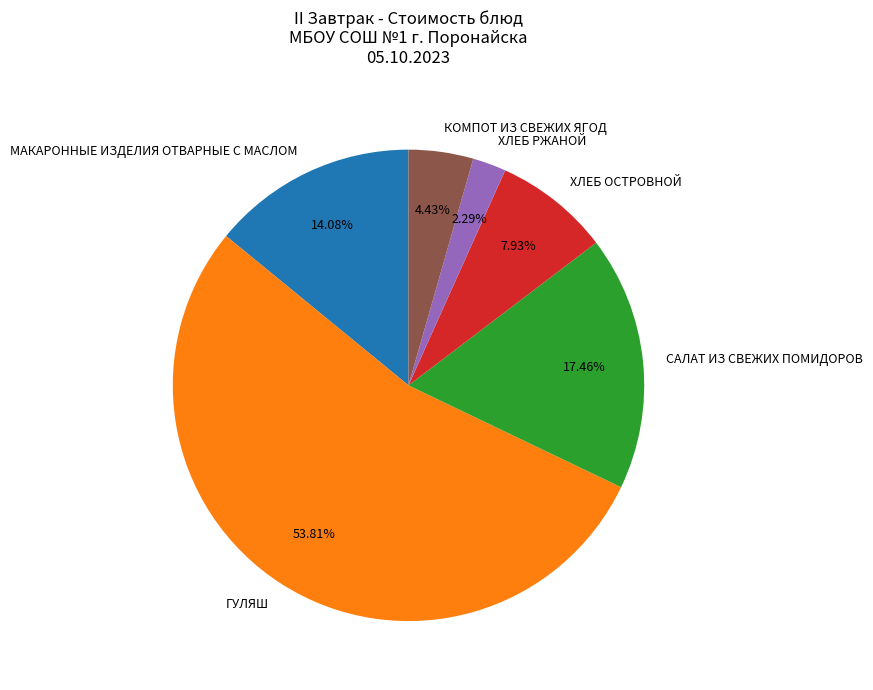

The ГУЛЯШ slice represents 62% of the pie. True or false?

False